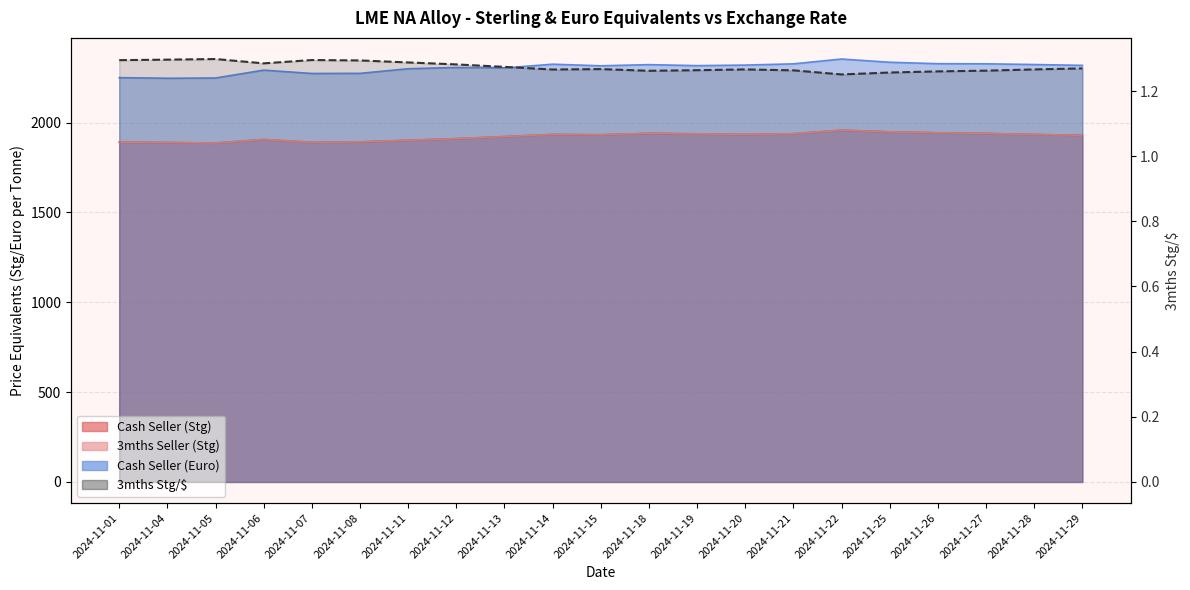

Reading left to right, list all the values displayed in this chart.

Cash Seller (Stg): 1891.3	1889.1	1886.5	1906.0	1890.9	1892.6	1901.9	1910.8	1922.2	1934.3	1932.5	1940.4	1937.7	1934.0	1938.3	1958.0	1948.8	1943.4	1940.0	1934.2	1929.3
3mths Seller (Stg): 1891.3	1889.1	1886.5	1906.0	1890.9	1892.6	1901.9	1910.8	1922.2	1934.3	1932.5	1940.4	1937.7	1934.0	1938.3	1958.0	1948.8	1943.4	1940.0	1934.2	1929.3
Cash Seller (Euro): 2250.4	2246.9	2248.3	2292.1	2273.6	2274.2	2299.8	2307.0	2304.4	2325.1	2316.3	2322.7	2317.2	2320.3	2327.1	2354.0	2336.0	2328.0	2327.3	2323.4	2318.8
3mths Stg/$: 1.3	1.3	1.3	1.3	1.3	1.3	1.3	1.3	1.3	1.3	1.3	1.3	1.3	1.3	1.3	1.3	1.3	1.3	1.3	1.3	1.3